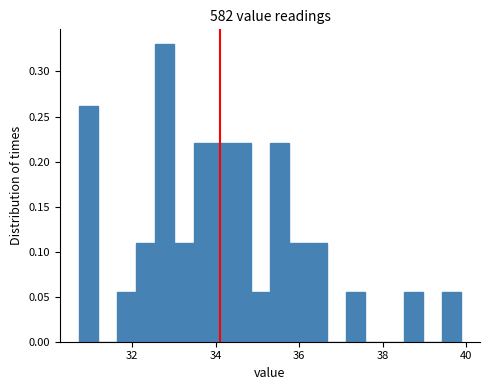

Around what value on the x-axis is the tallest bar? Give the approximate position of its centre, as read against the axis.

32.8